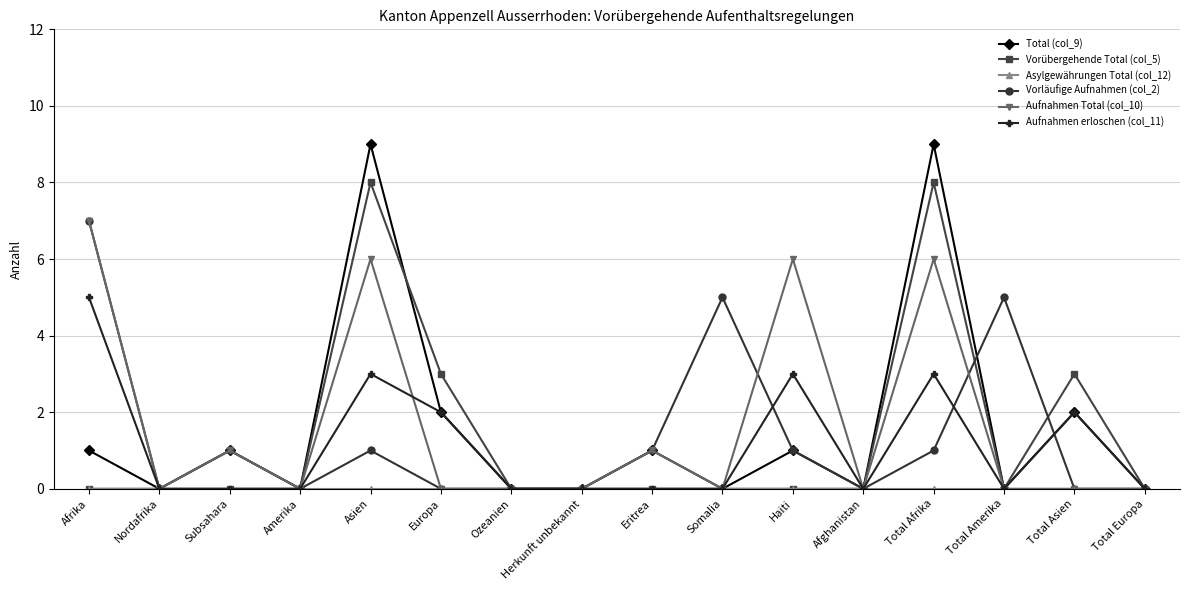

Which series has the widest spread of values?

Total (col_9)